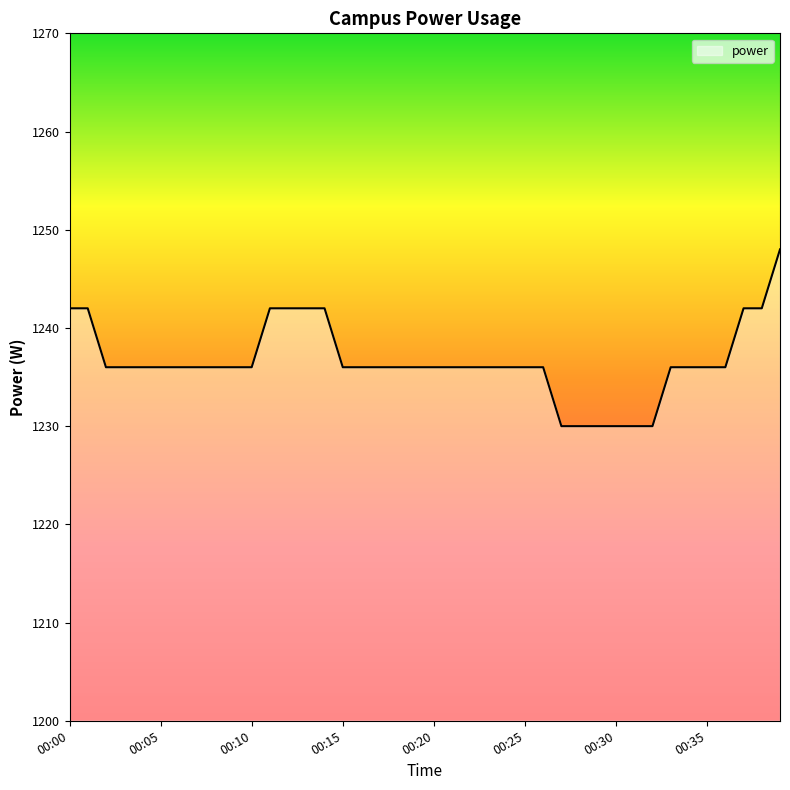

What is the maximum value shown in the chart?

1248